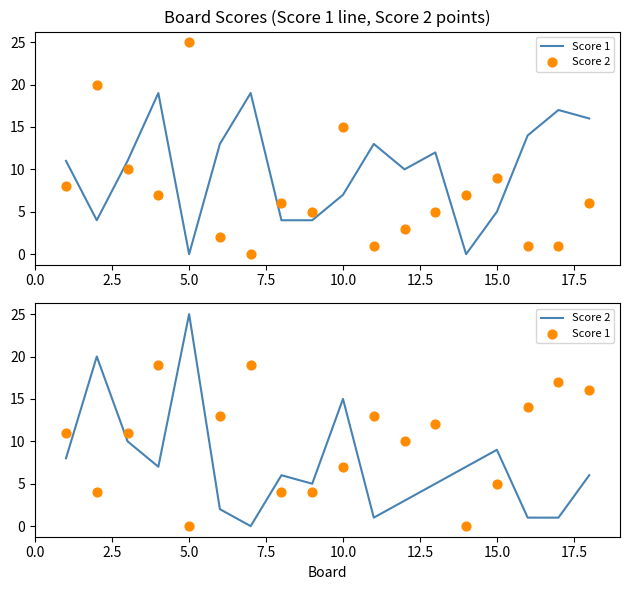

Which series has the largest total across all categories?

Score 1